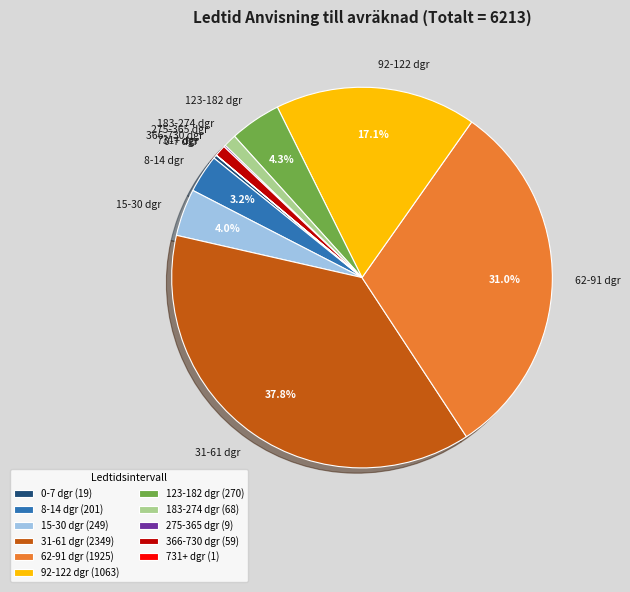

Which has a higher value, 62-91 dgr or 31-61 dgr?

31-61 dgr